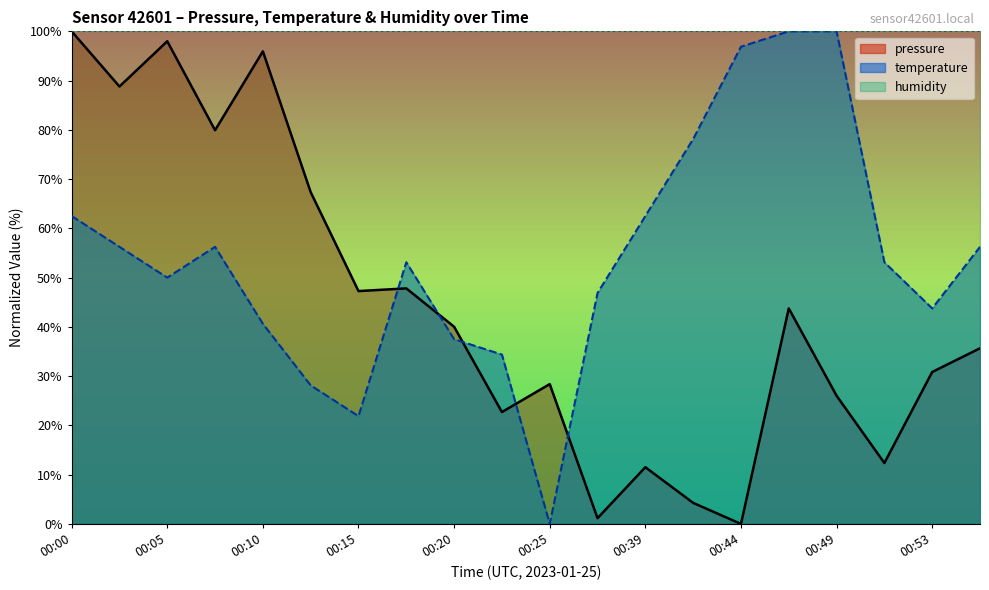

How many positive values does the temperature series have?

19